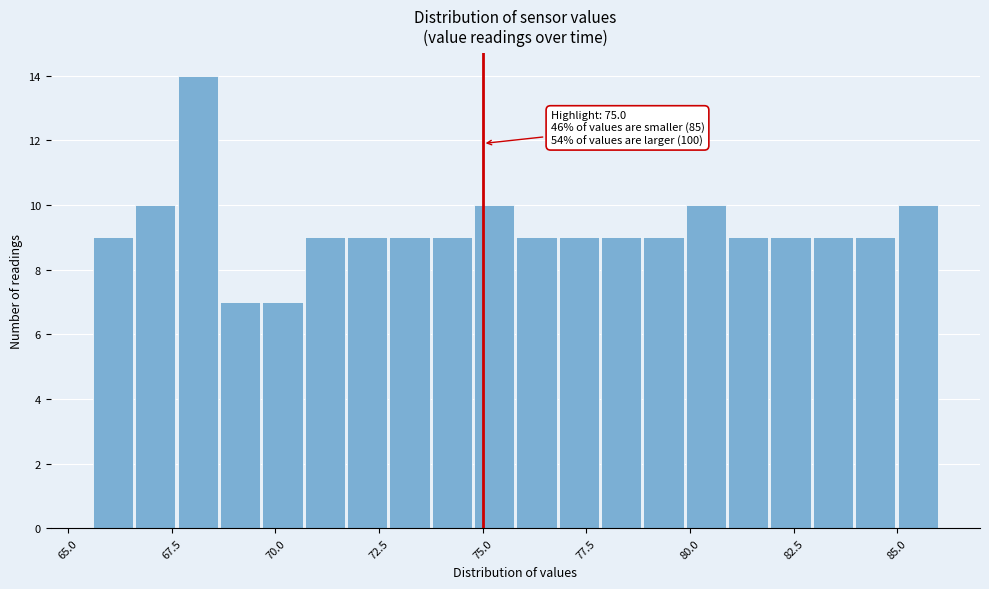

Read against the x-axis, roughly where is the centre of the tallest bar?

68.0